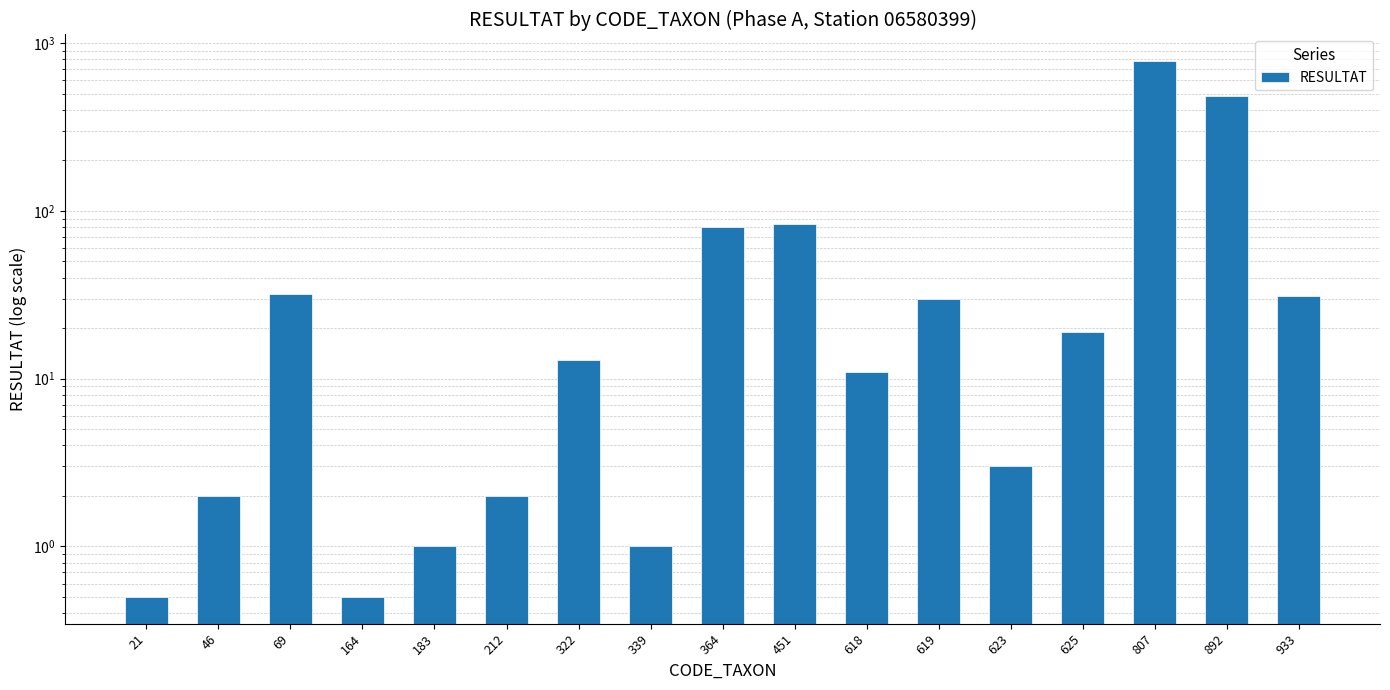

Approximately how many times larger is the value at 364 compared to 183?

80.0